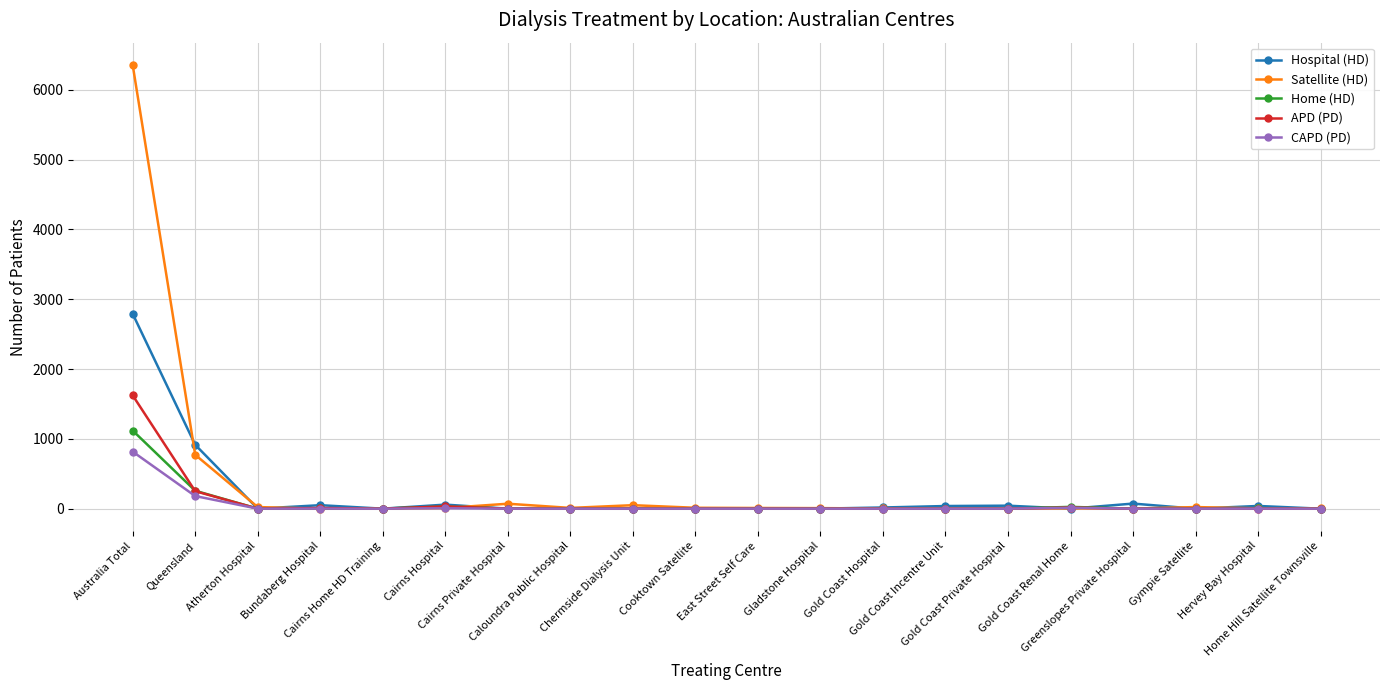

Which series has the largest range (max minus min)?

Satellite (HD)